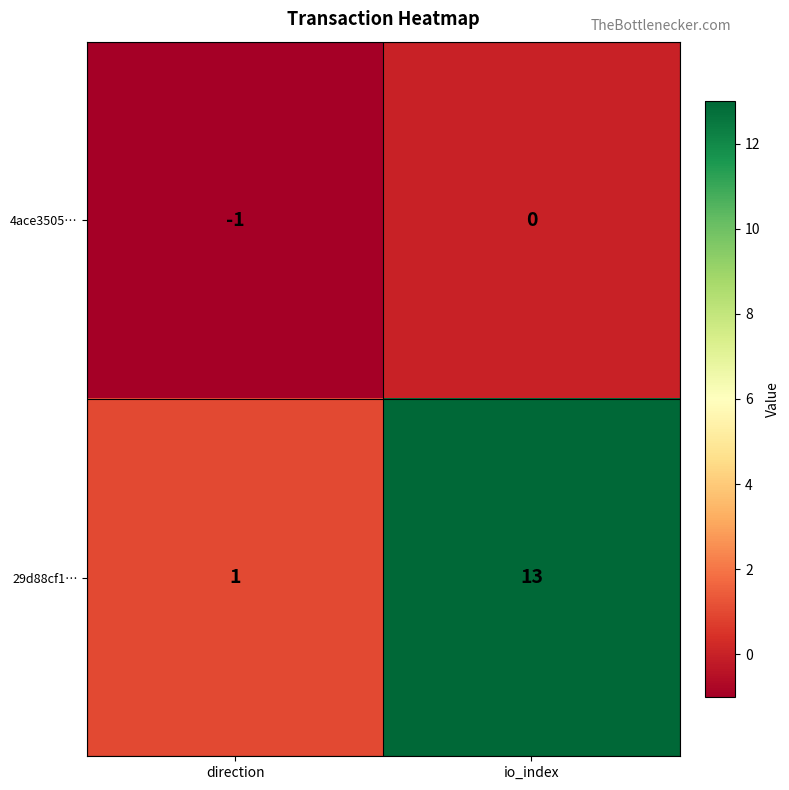

What is the total value across all series at io_index?

13